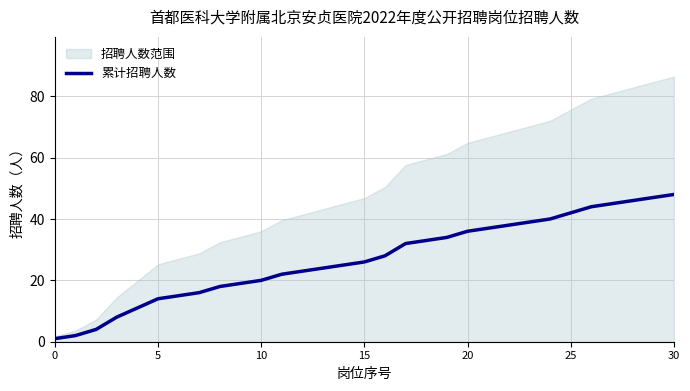

The chart shows a value of 22 at 19. True or false?

False